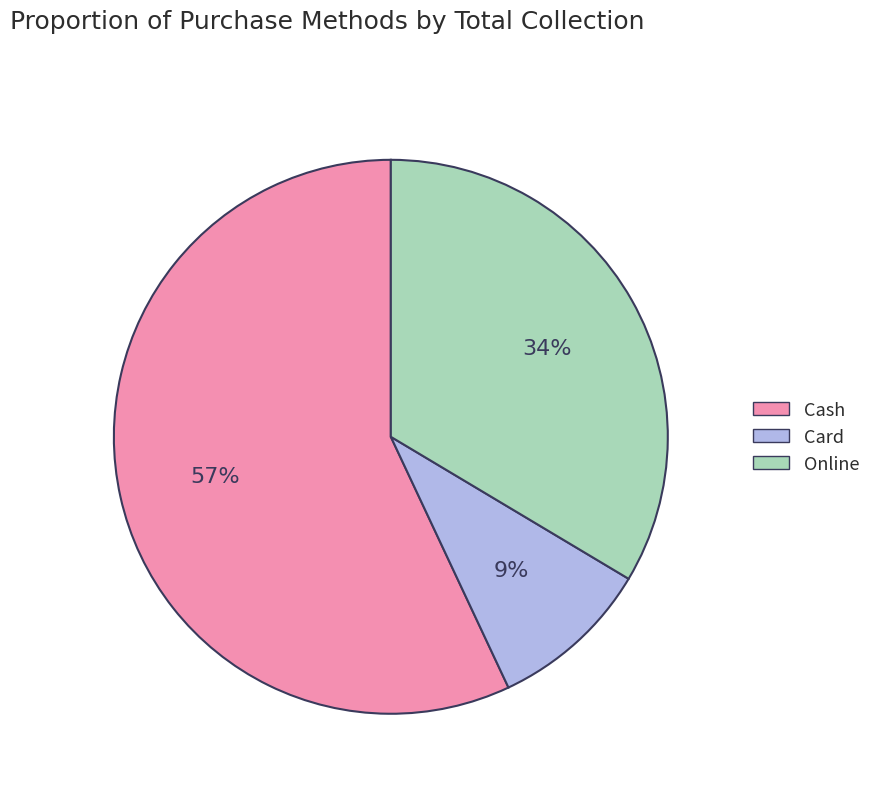

To the nearest percent, what is the combined percentage of Cash and Online?

91%